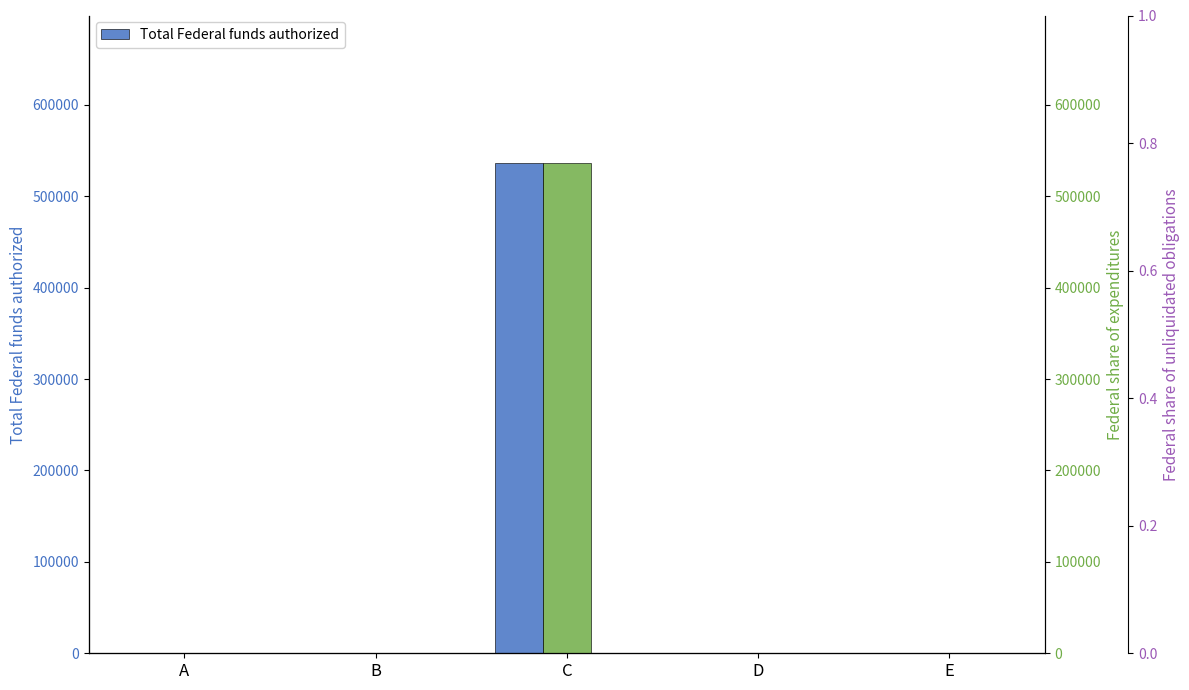

Reading right to left, list all the values displayed in this chart.

Total Federal funds authorized: E=0	D=0	C=536663	B=0	A=0
Federal share of expenditures: E=0	D=0	C=536663	B=0	A=0
Federal share of unliquidated obligations: E=0	D=0	C=0	B=0	A=0